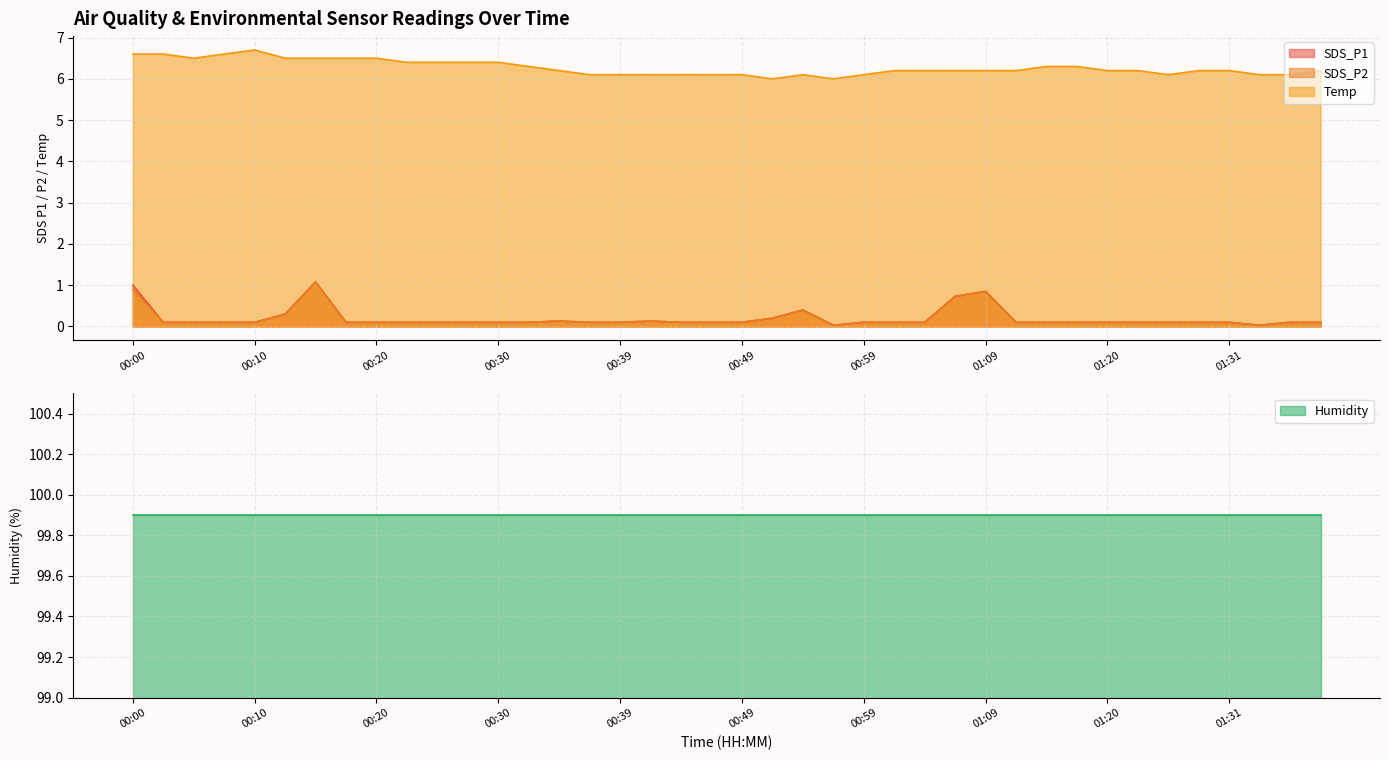

What is the approximate value of SDS_P1 at 00:13?

0.3